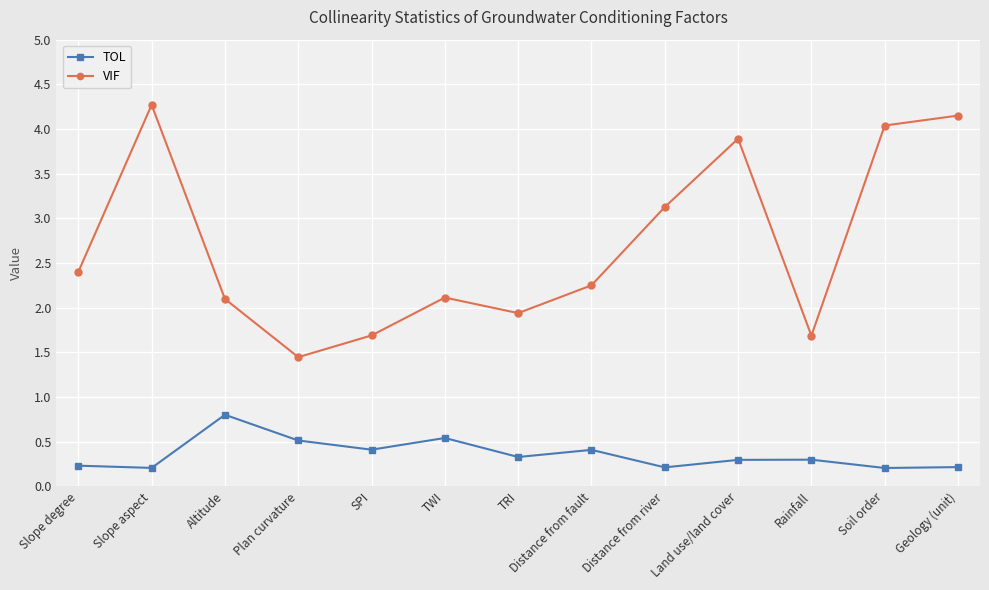

What is the label of the 9th point from the left?

Distance from river